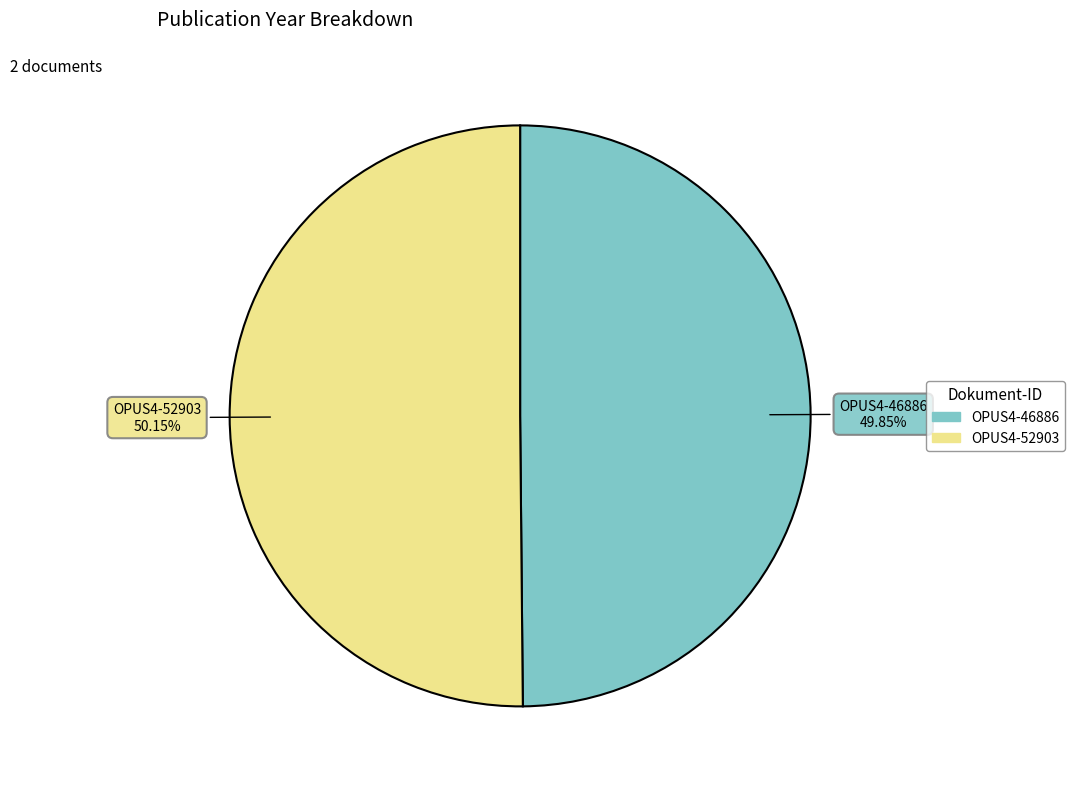

True or false: OPUS4-46886 accounts for 41% of the total.

False